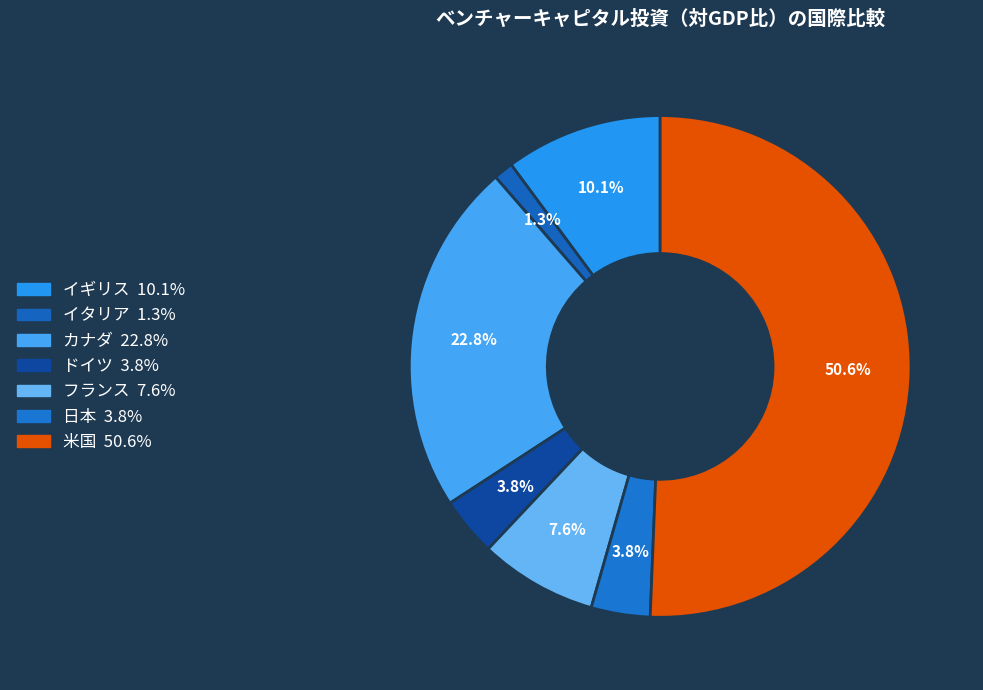

Count the number of slices in the pie.

7